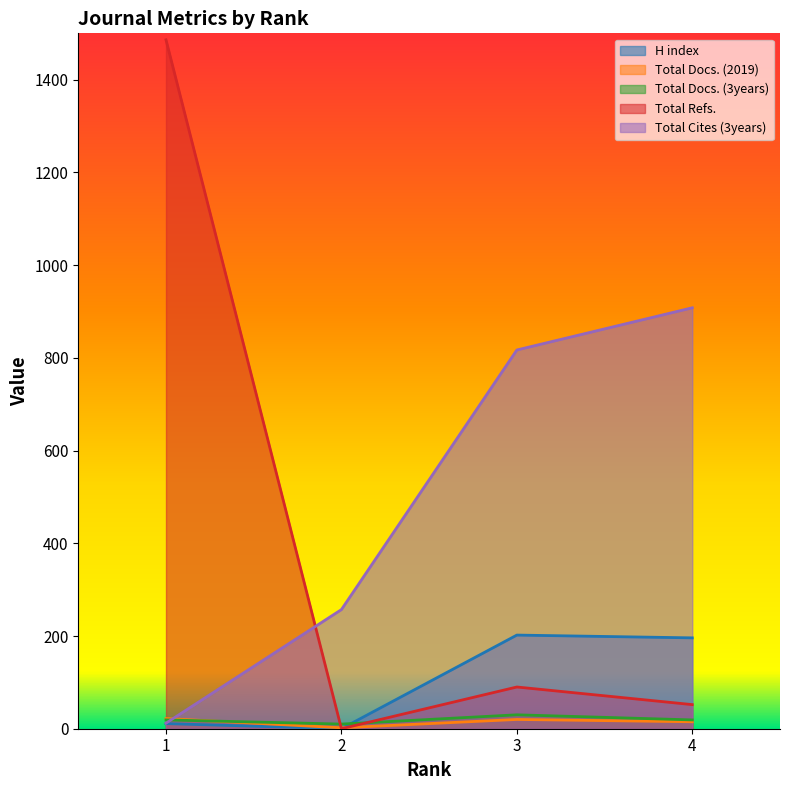

True or false: Total Refs. has more than 2 points higher than both neighbors.

False